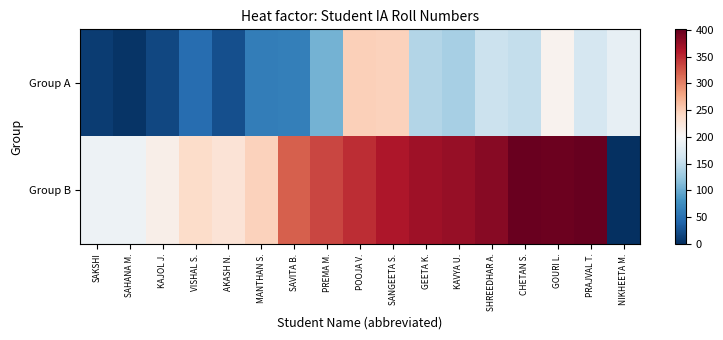

What is the spread (max minus min) of values at PRAJVAL T.?

234